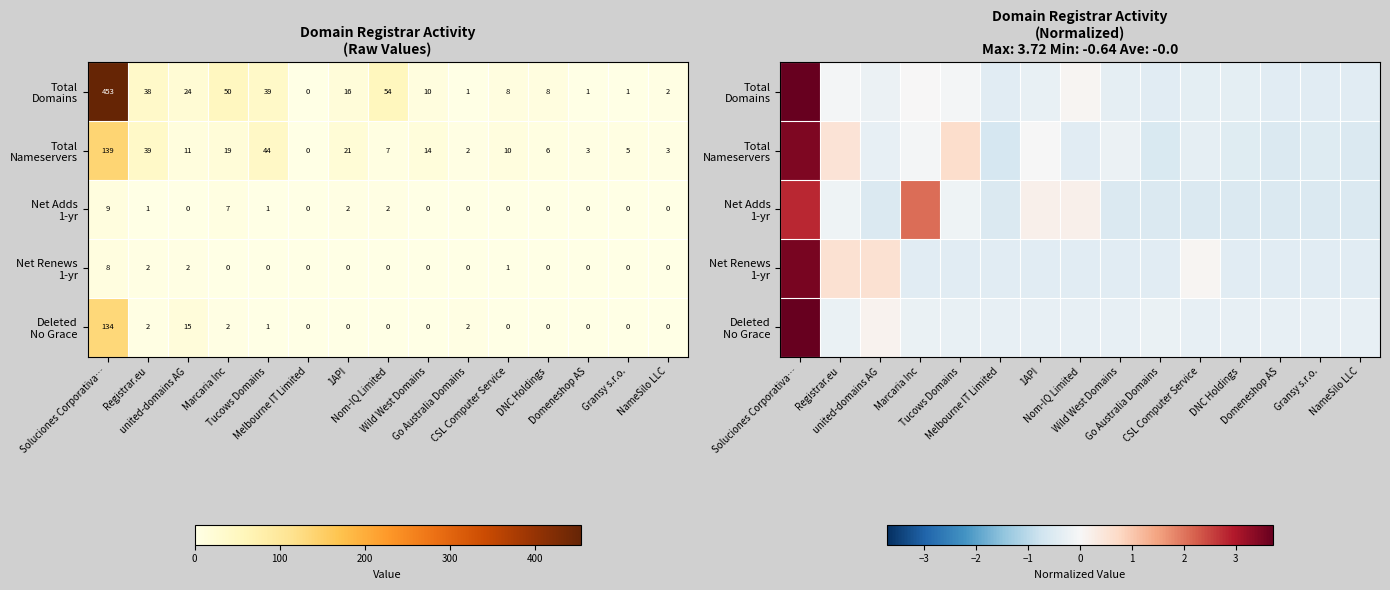

True or false: Net Renews 1-yr has a value of 1.0 at united-domains AG.

False